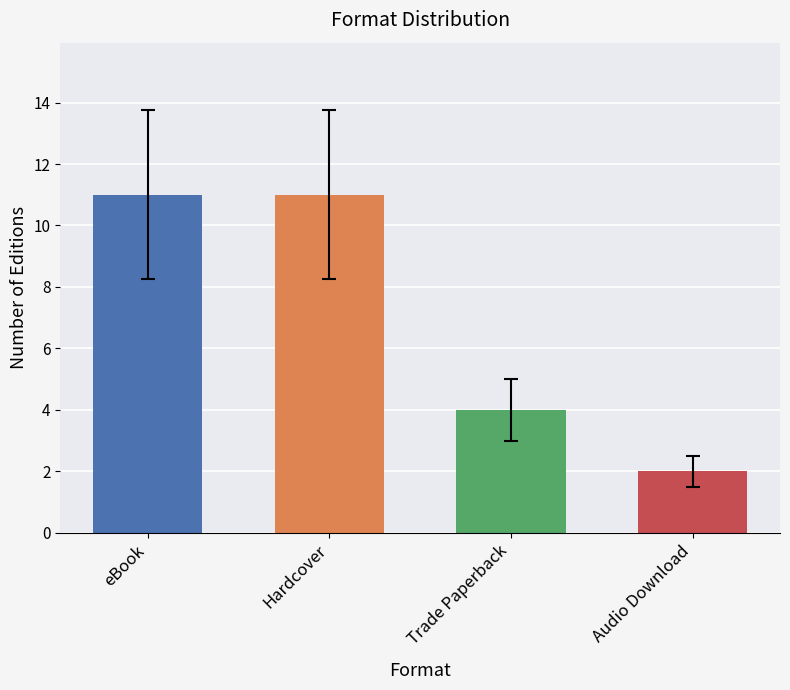

How many bars are there in total?

4